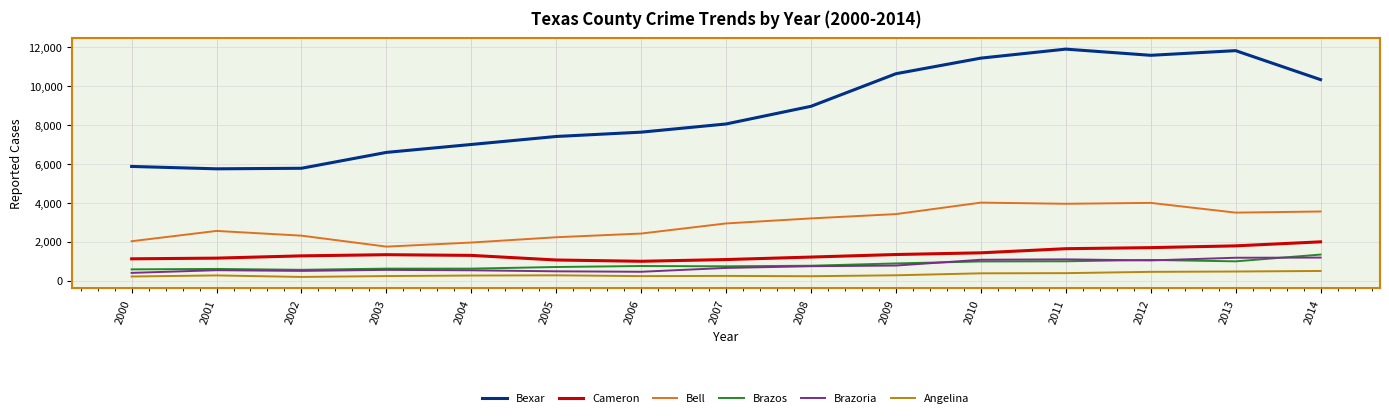

The value of Angelina at 2011 is 384. True or false?

True